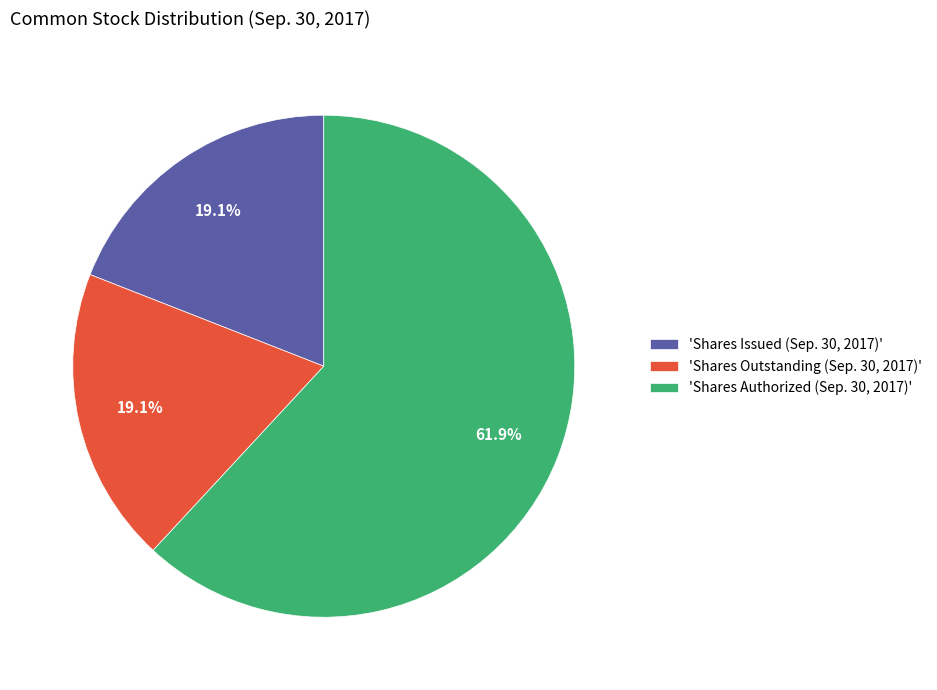

Is there any slice that represents more than half of the pie?

Yes